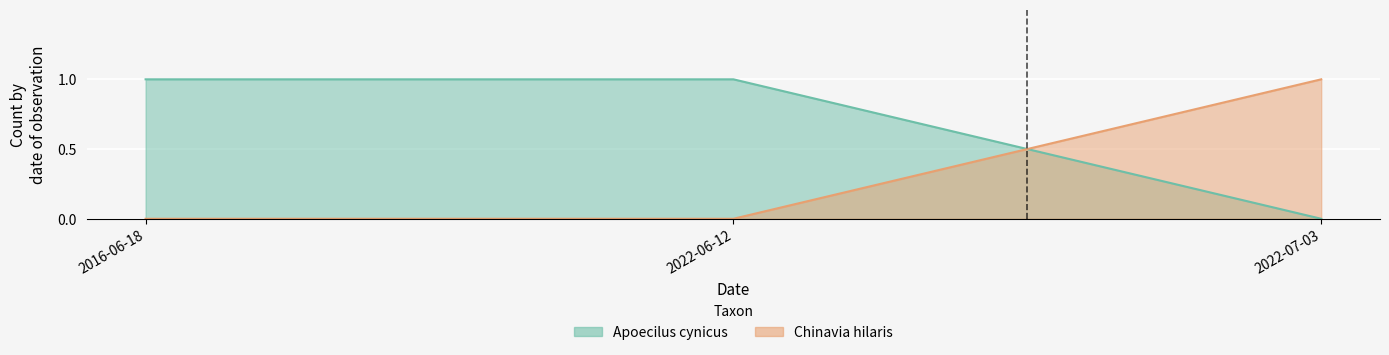

How many values in the Apoecilus cynicus series are below 1?

1